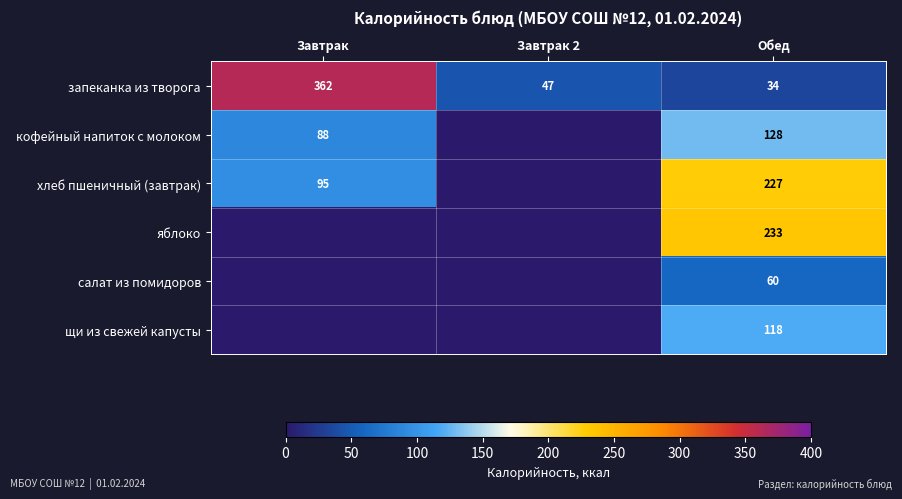

Which has a higher value, Обед or Завтрак 2?

Завтрак 2